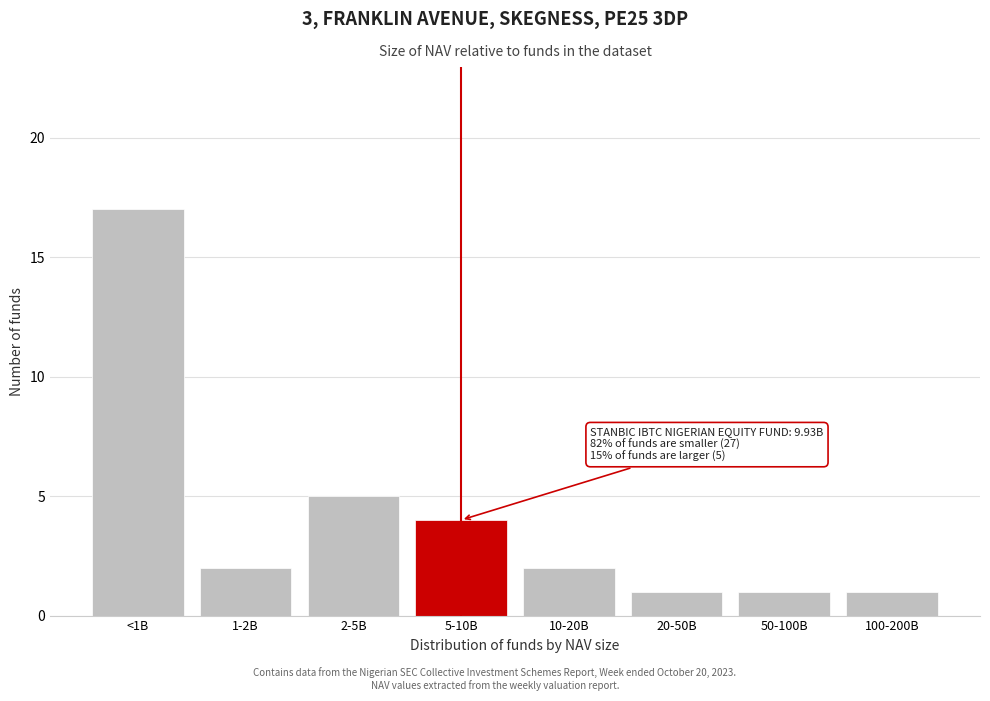

Reading right to left, extract all data points from this chart.

100-200B=1	50-100B=1	20-50B=1	10-20B=2	5-10B=4	2-5B=5	1-2B=2	<1B=17